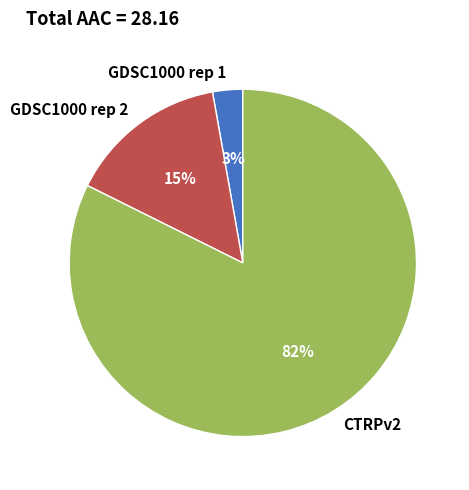

What is the majority slice?

CTRPv2